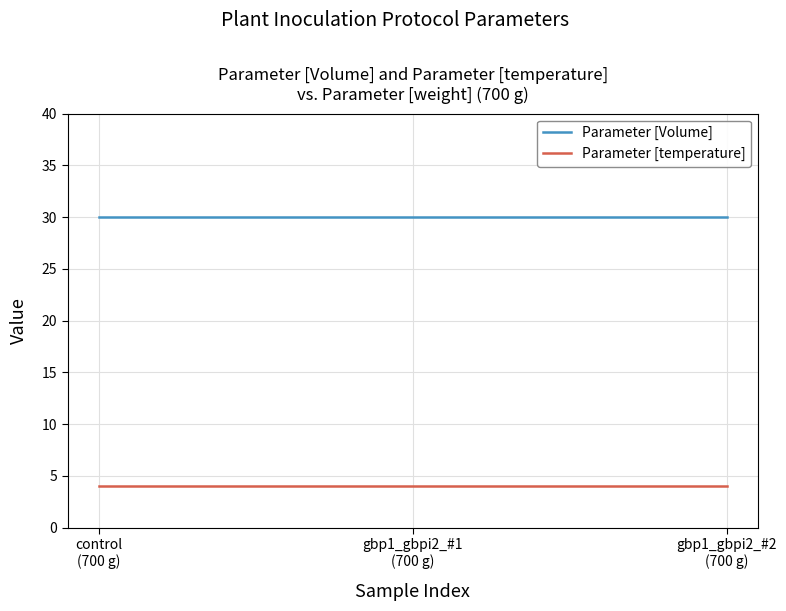

Which series has the largest total across all categories?

Parameter [Volume]